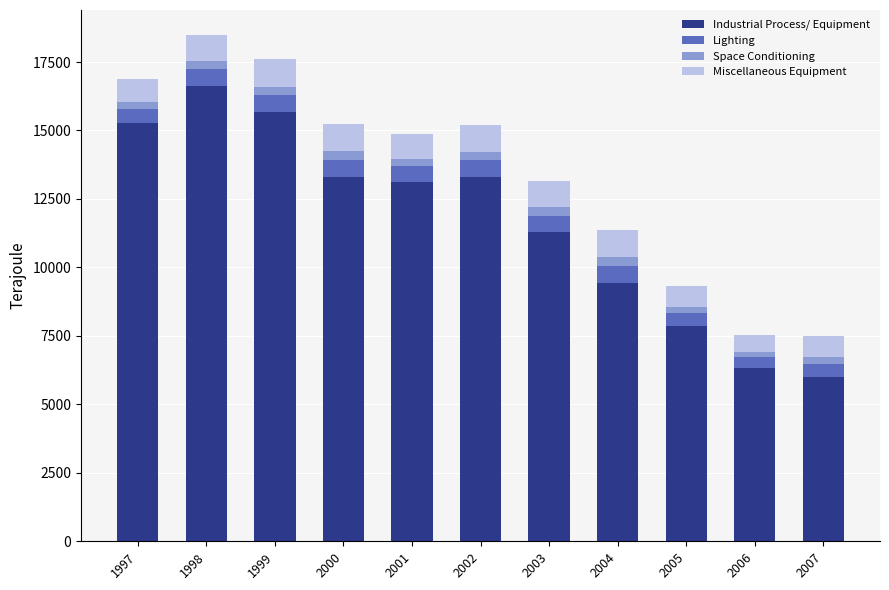

The value of Industrial Process/ Equipment at 2007 is 1664. True or false?

False